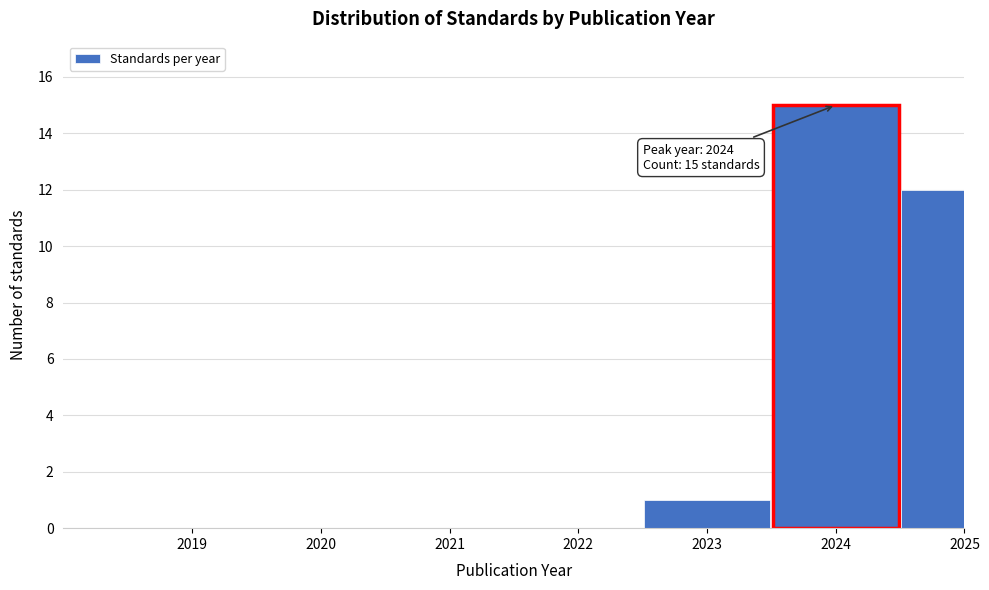

What is the change in value from 2024 to 2025?

-3